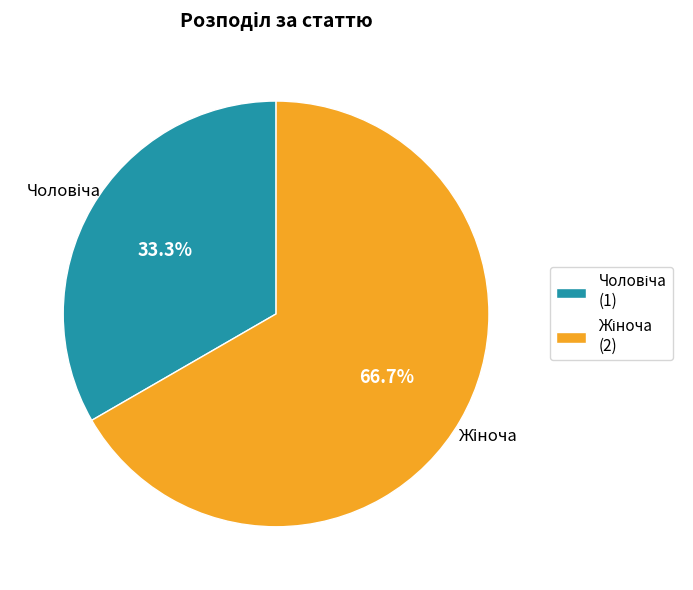

Is there any slice that represents more than half of the pie?

Yes